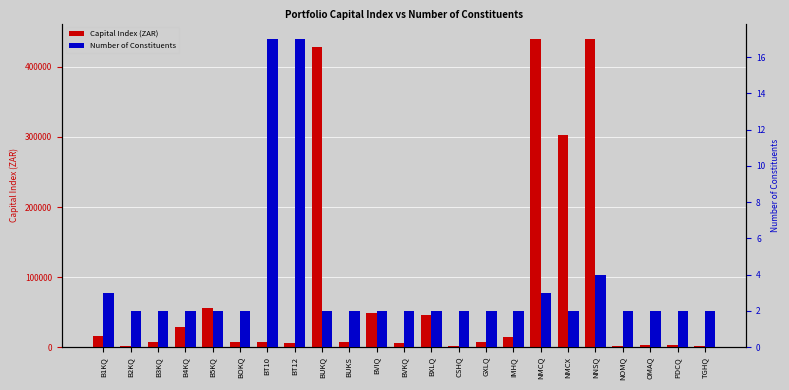

Is the value of Number of Constituents at BVIQ greater than the value of Capital Index (ZAR) at B1KQ?

No